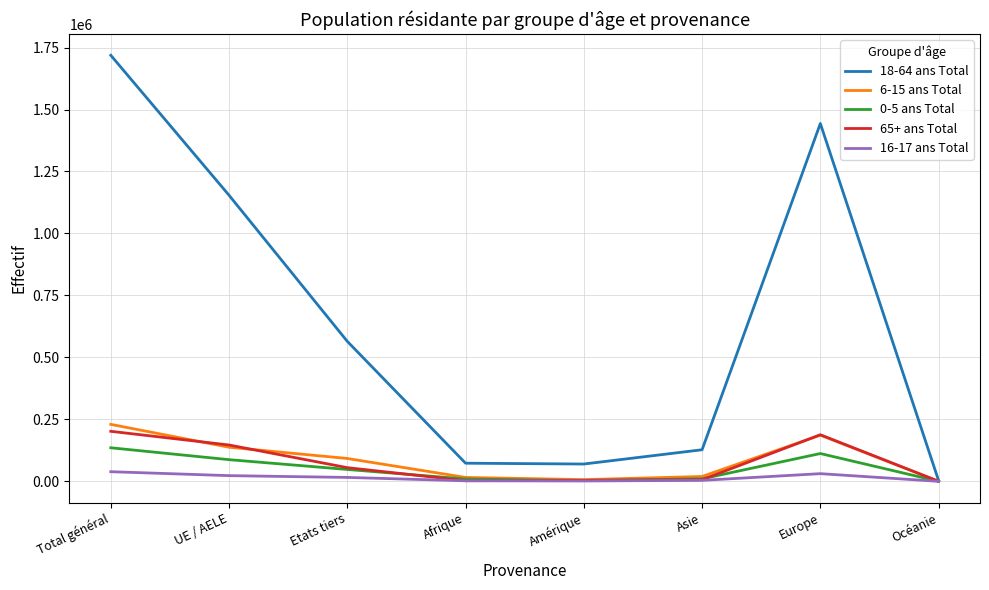

The value of 65+ ans Total at UE / AELE is 146654. True or false?

True